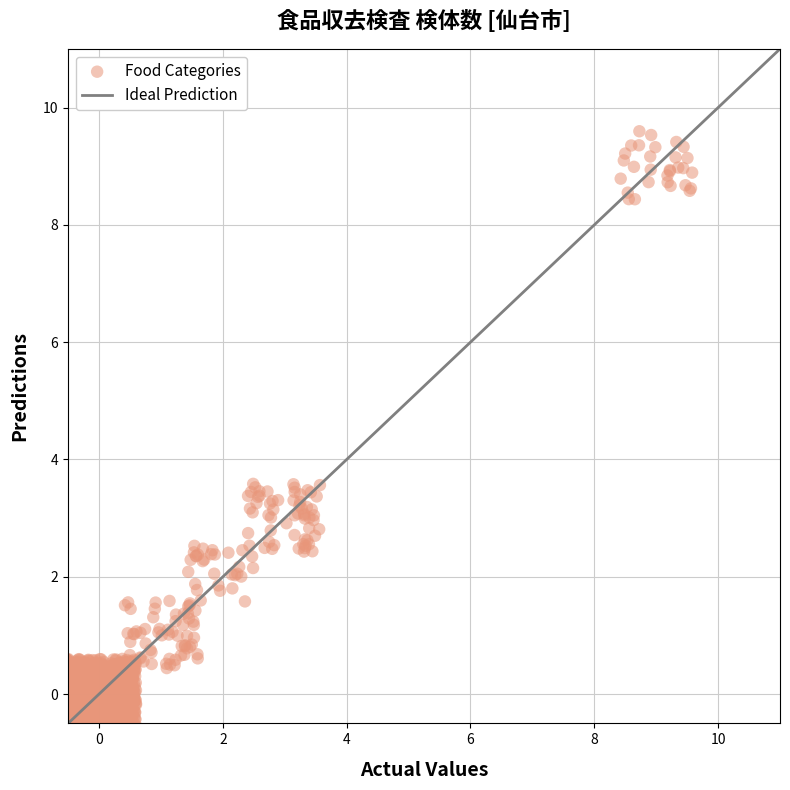

What is the range of Y values (max minus min)?

10.2